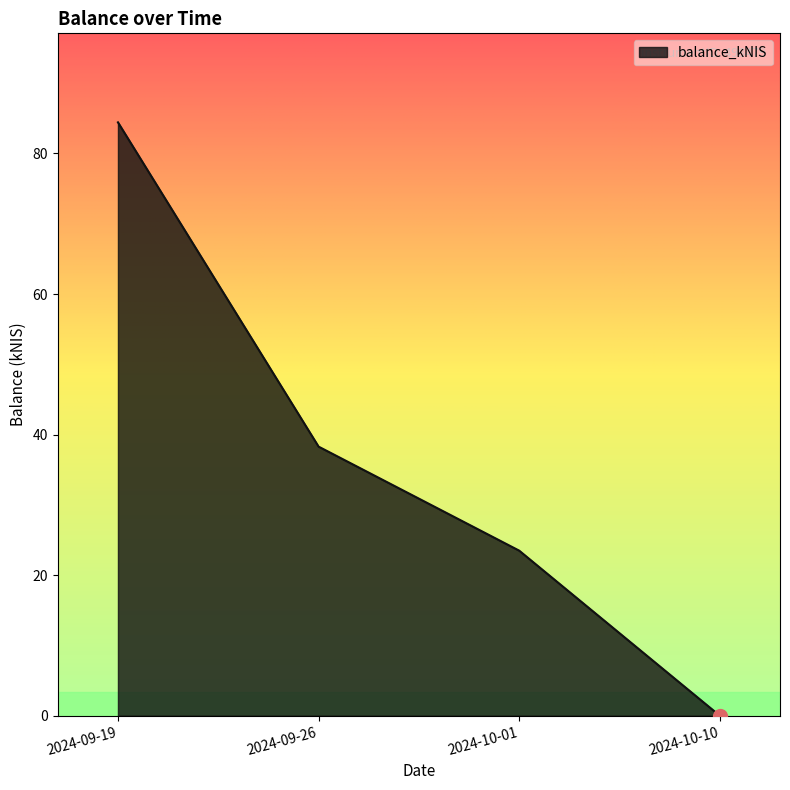

What is the sum of all values?

146.2